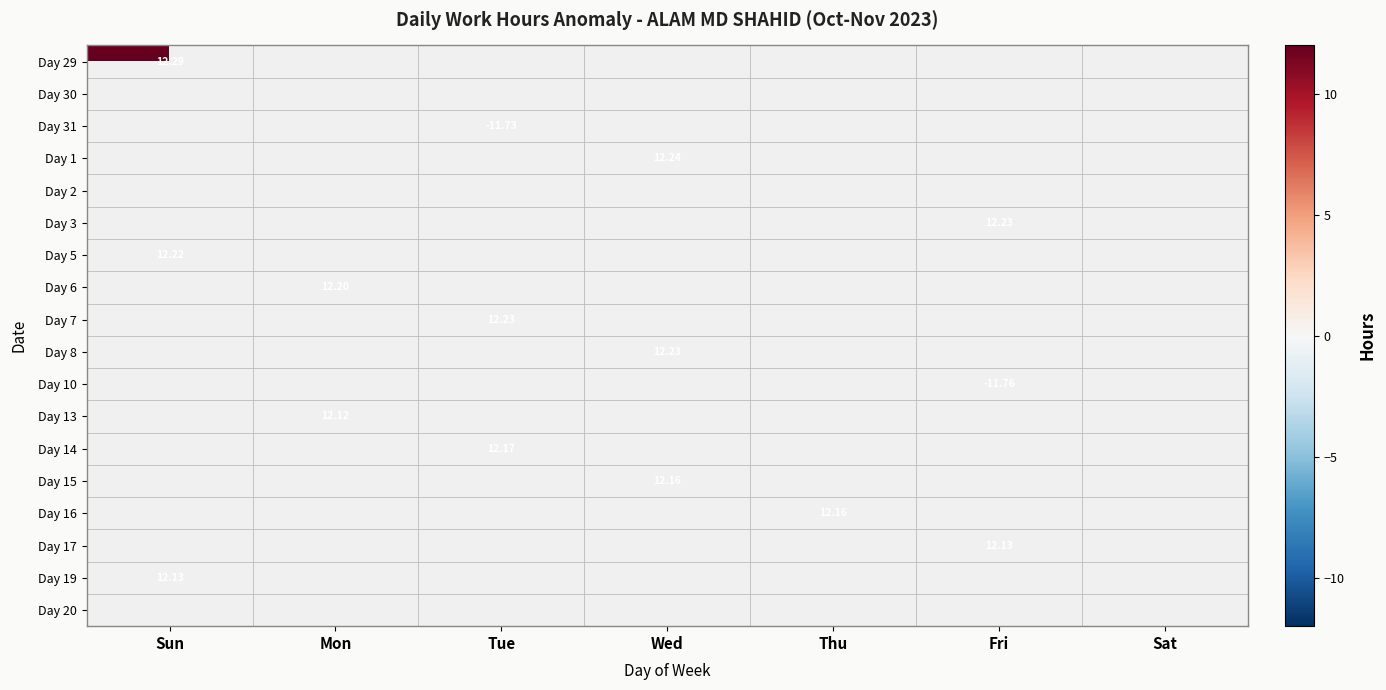

Is the value of Day 30 at Tue greater than the value of Day 15 at Sat?

No